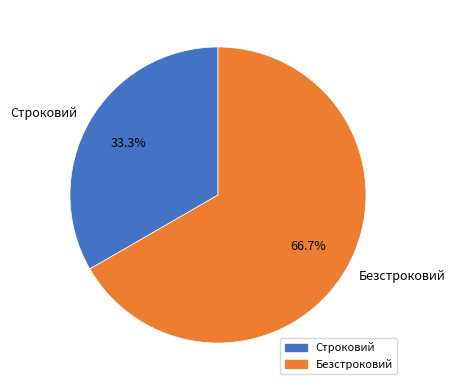

What is the largest slice in the pie chart?

Безстроковий